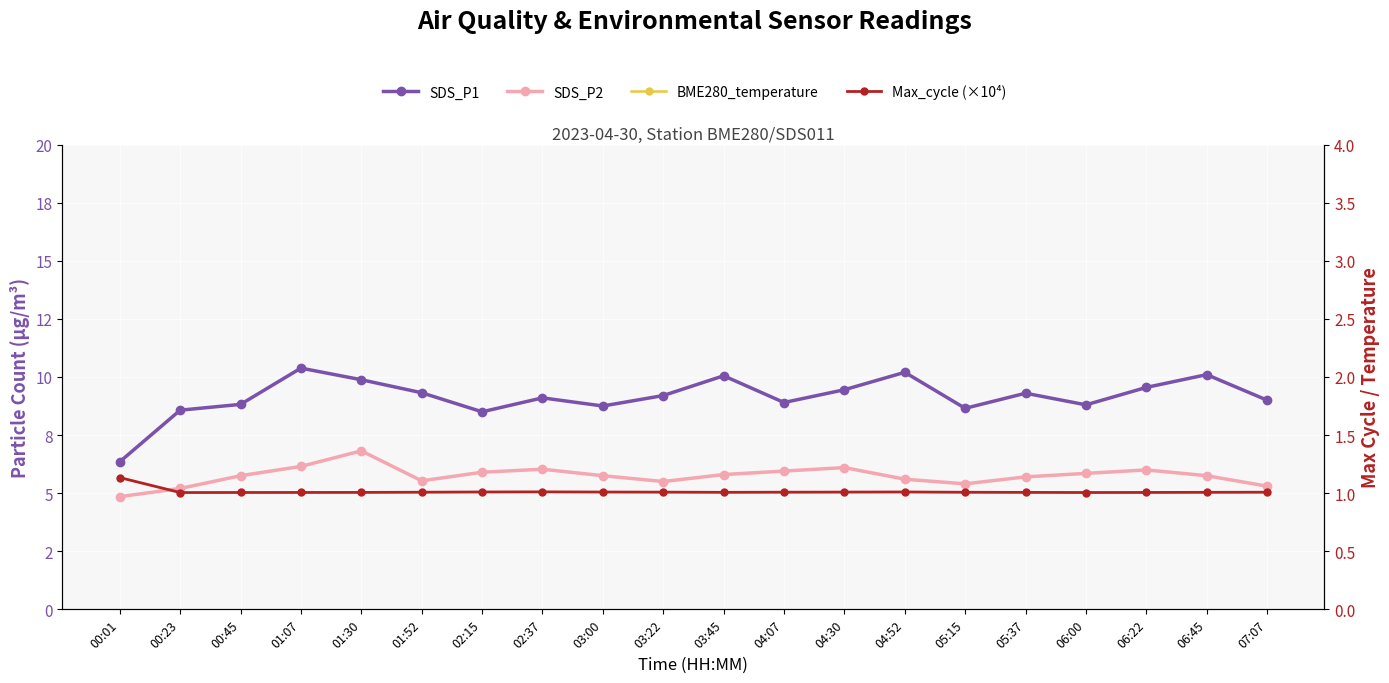

At which category does SDS_P2 reach its first local peak?

01:30